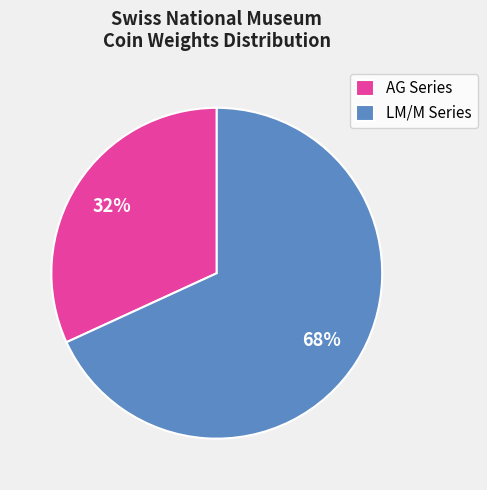

To the nearest percent, what is the difference between the largest and smallest slice percentages?

36%